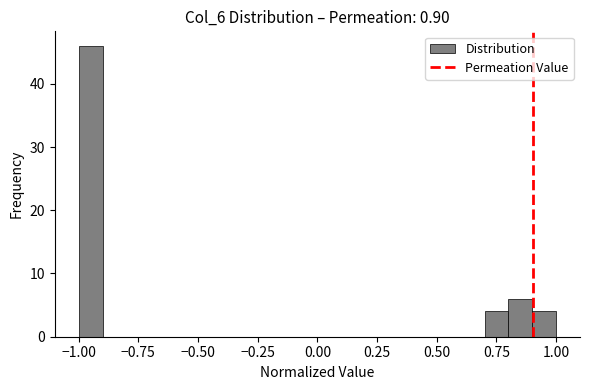

Around what value on the x-axis is the tallest bar? Give the approximate position of its centre, as read against the axis.

-0.95